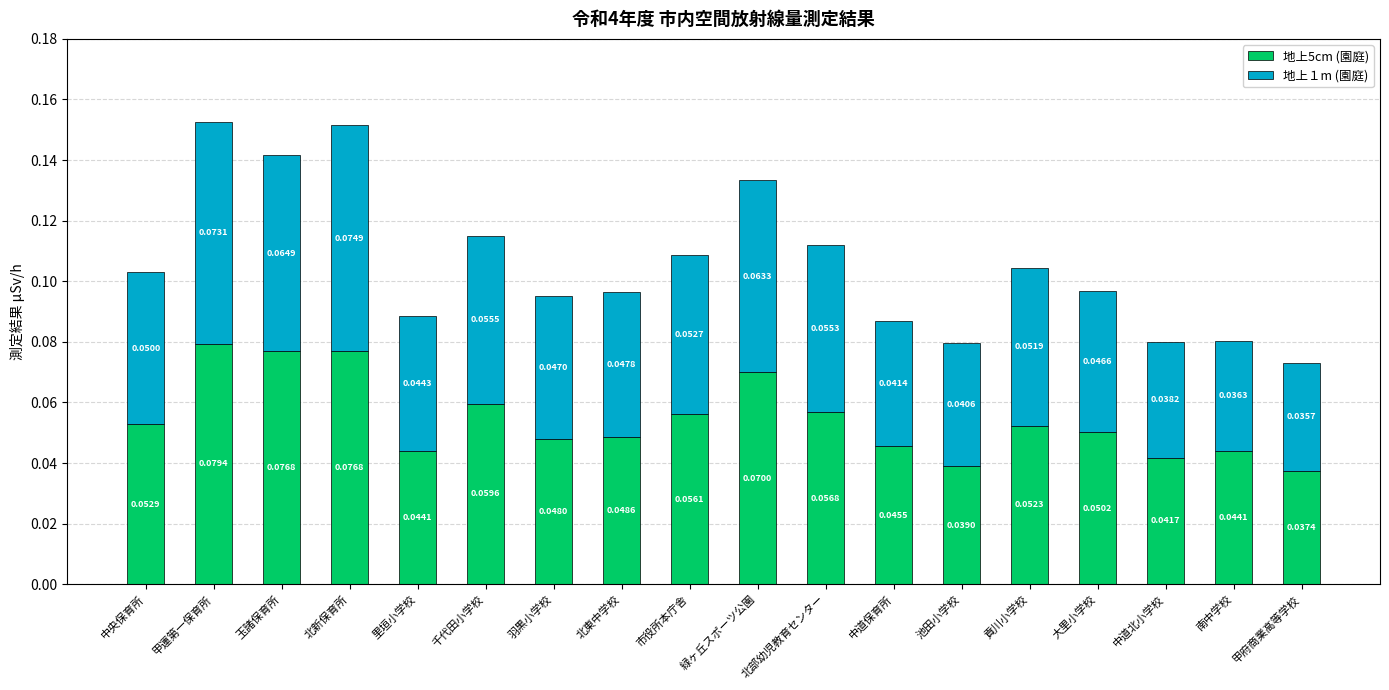

At which label does 地上5cm (園庭) reach its minimum?

甲府商業高等学校